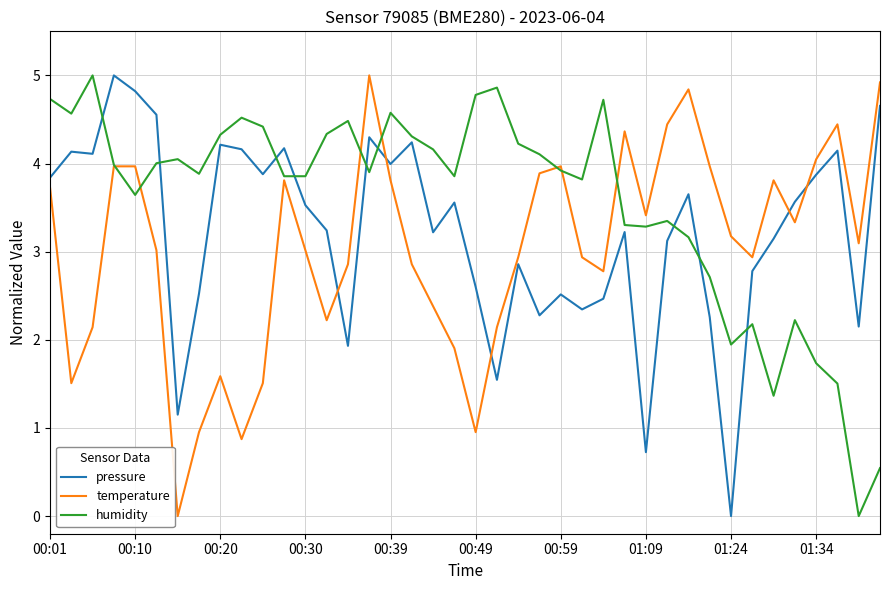

How many intersections are there between temperature and humidity?

7